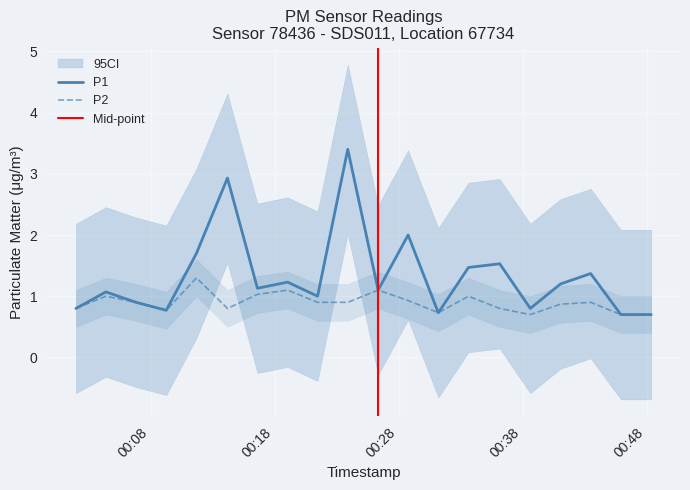

List the labels in order of P1 value, largest first.

2023-04-01T00:23:54, 2023-04-01T00:14:12, 2023-04-01T00:28:46, 2023-04-01T00:11:42, 2023-04-01T00:36:09, 2023-04-01T00:33:38, 2023-04-01T00:43:29, 2023-04-01T00:19:03, 2023-04-01T00:41:03, 2023-04-01T00:16:37, 2023-04-01T00:26:21, 2023-04-01T00:04:24, 2023-04-01T00:21:28, 2023-04-01T00:06:50, 2023-04-01T00:01:59, 2023-04-01T00:38:37, 2023-04-01T00:09:16, 2023-04-01T00:31:12, 2023-04-01T00:45:55, 2023-04-01T00:48:22